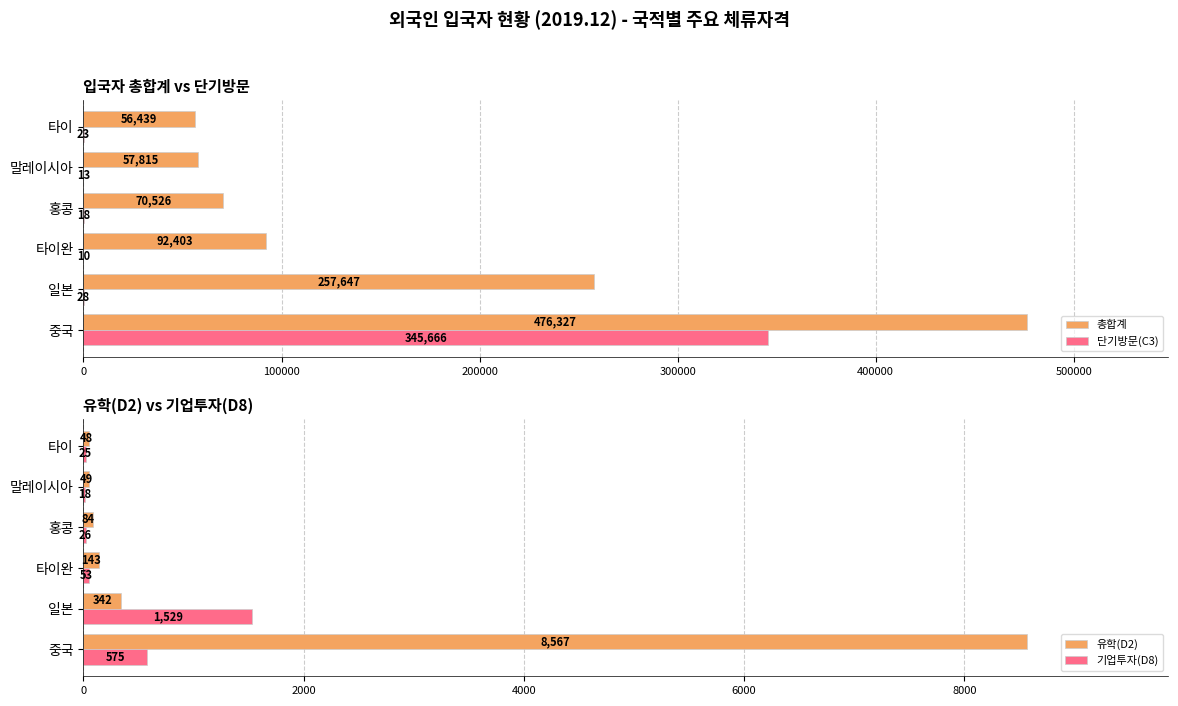

What is the sum of the 단기방문(C3) values at 홍콩 and 일본?

46